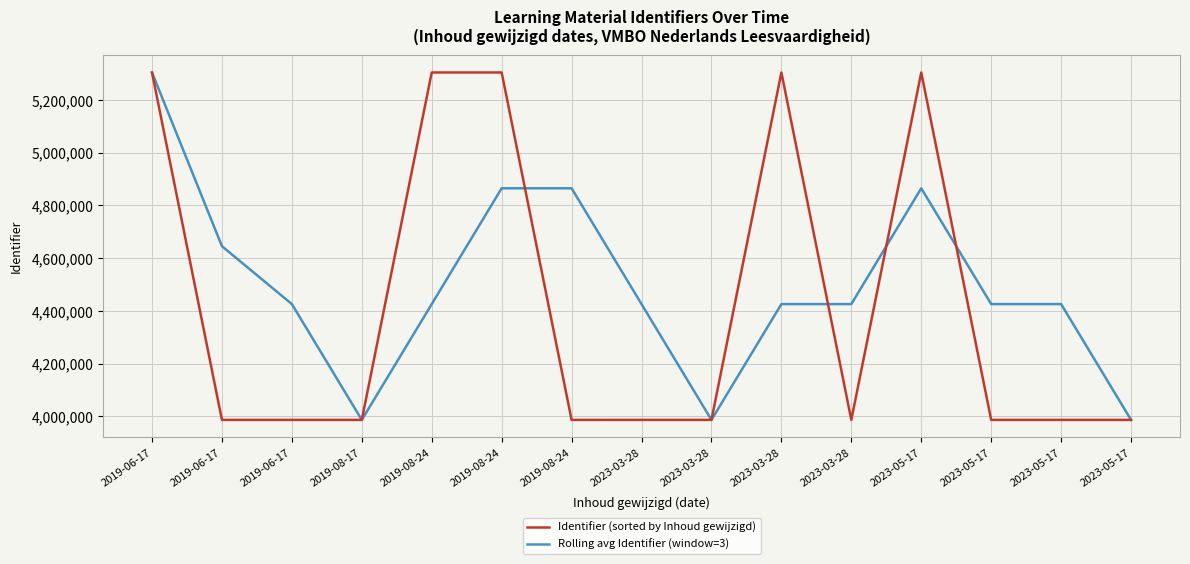

After their last crossing, which series has the higher values: Identifier (sorted by Inhoud gewijzigd) or Rolling avg Identifier (window=3)?

Identifier (sorted by Inhoud gewijzigd)